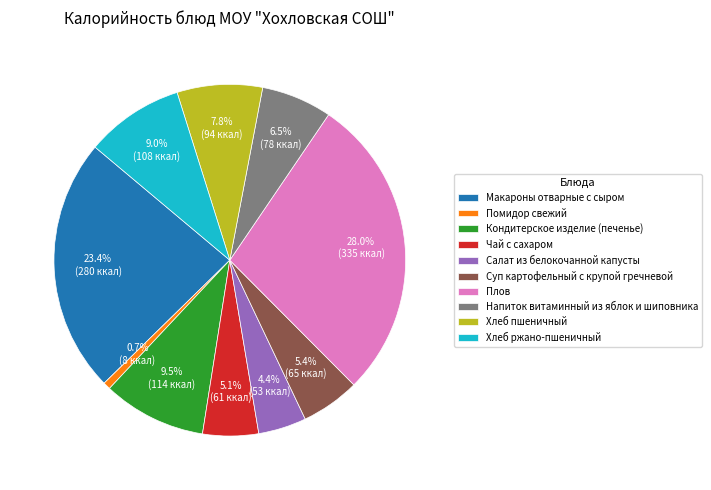

What is the ratio of the value at Плов to the value at Хлеб ржано-пшеничный?

3.1